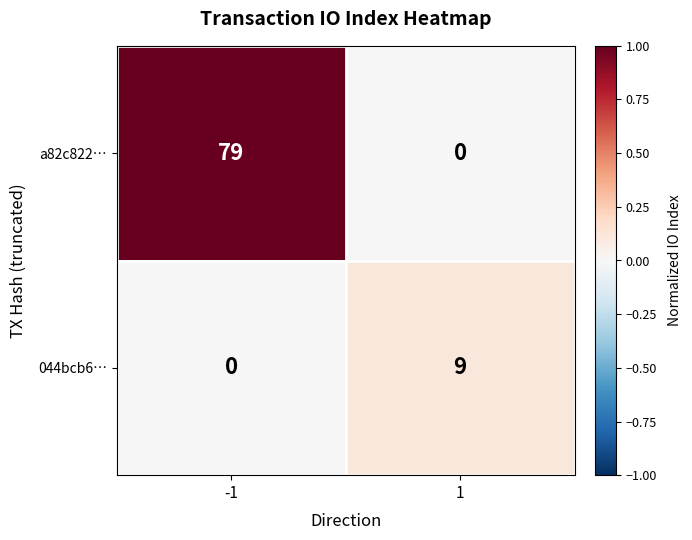

Rank the series at -1 from lowest to highest value.

044bcb6…, a82c822…